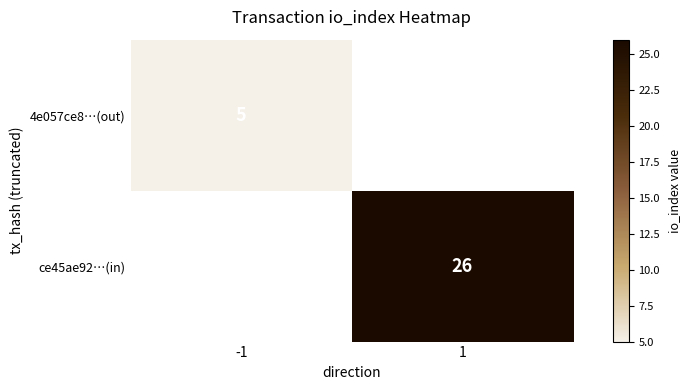

How many data points does each series have?

2